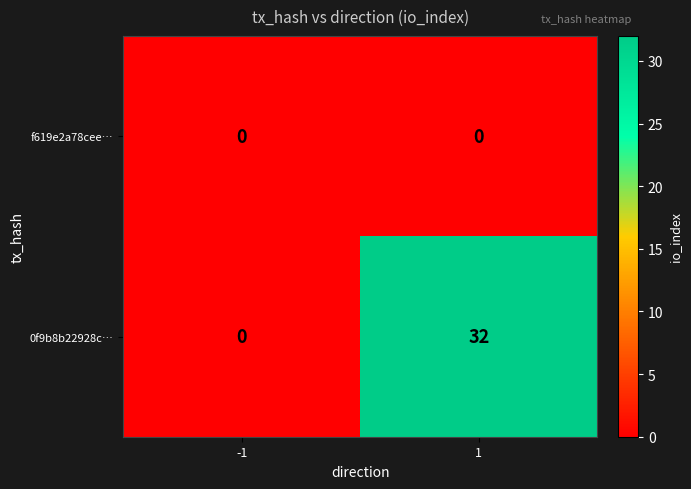

List the series in order of their peak value, highest first.

0f9b8b22928c…, f619e2a78cee…